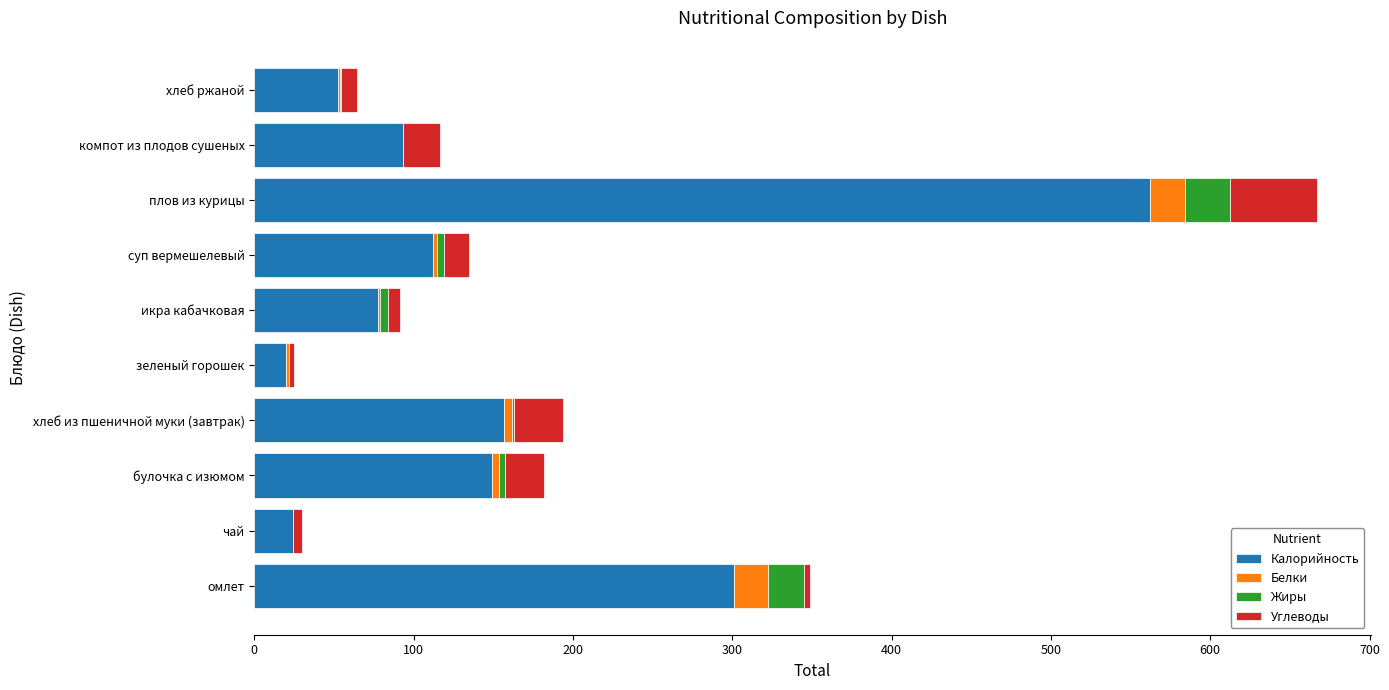

The value of Калорийность at булочка с изюмом is 149.0. True or false?

True